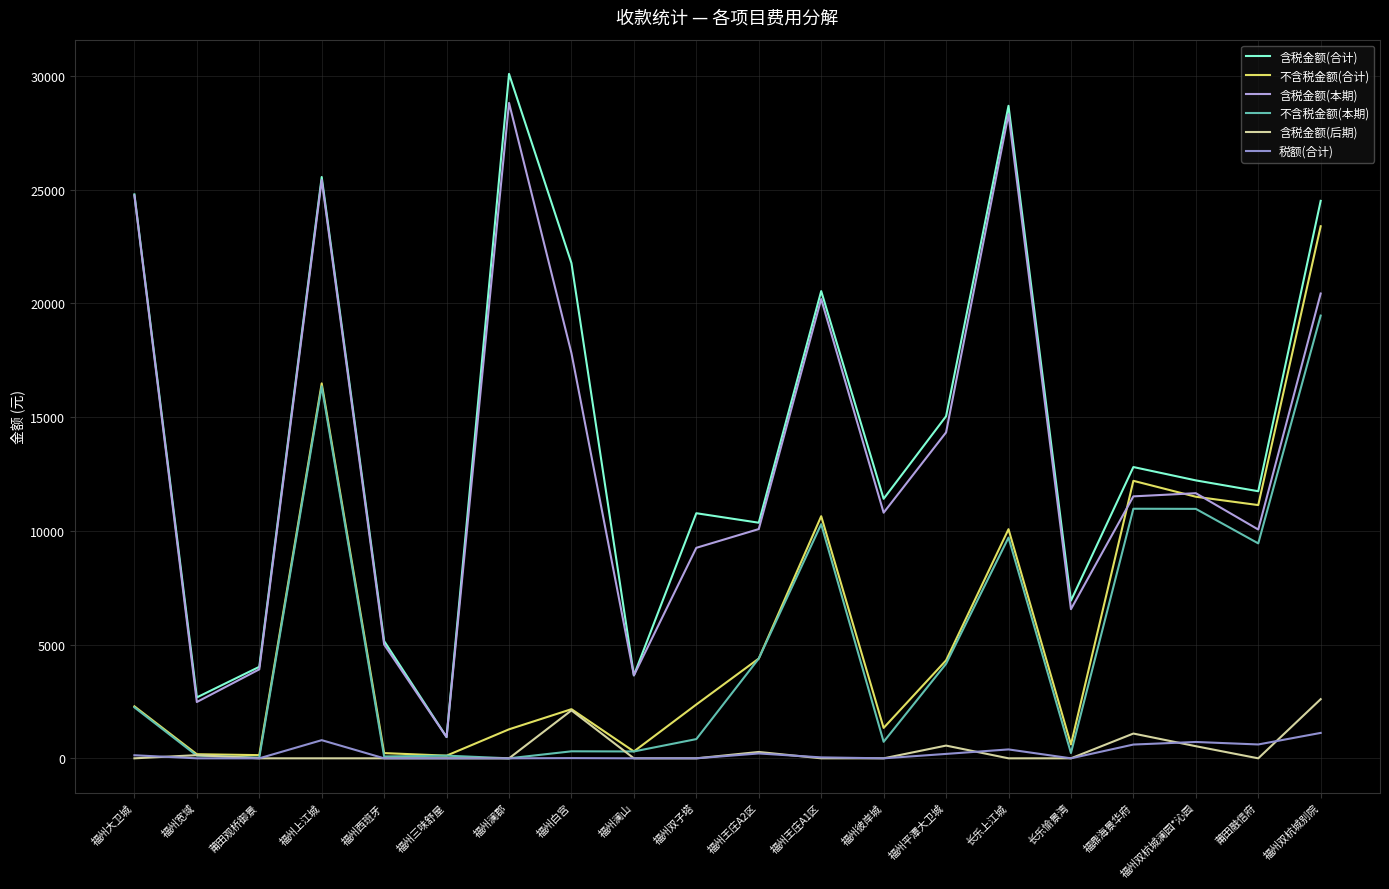

Reading left to right, what are all the values shown in this chart?

含税金额(合计): 24784.6	2677.1	4021.0	25550.2	5151.6	933.9	30082.7	21764.6	3646.0	10772.7	10355.6	20535.5	11407.5	15035.4	28679.7	6929.9	12802.8	12216.0	11739.7	24502.5
不含税金额(合计): 2285.0	180.2	140.0	16479.1	230.0	117.2	1274.6	2159.9	302.0	2365.7	4385.0	10641.6	1337.2	4305.3	10071.3	608.4	12197.3	11497.2	11130.6	23385.4
含税金额(本期): 24738.7	2475.4	3911.0	25420.2	5001.6	933.9	28808.1	17805.3	3646.0	9252.0	10075.6	20185.5	10796.6	14324.9	28310.7	6554.6	11513.6	11652.7	10055.9	20429.7
不含税金额(本期): 2239.1	118.5	30.0	16349.1	80.0	117.2	0.0	308.2	302.0	845.1	4385.0	10291.6	726.4	4154.8	9702.3	233.1	10969.7	10964.0	9446.9	19459.7
含税金额(后期): 0.0	140.0	0.0	0.0	0.0	0.0	0.0	2107.7	0.0	0.0	280.0	0.0	0.0	560.0	0.0	0.0	1089.2	532.8	0.0	2600.4
税额(合计): 134.3	0.0	0.0	798.3	0.0	0.0	0.0	9.2	0.0	0.0	214.2	41.2	0.0	194.1	391.2	0.0	605.5	718.8	609.0	1117.2